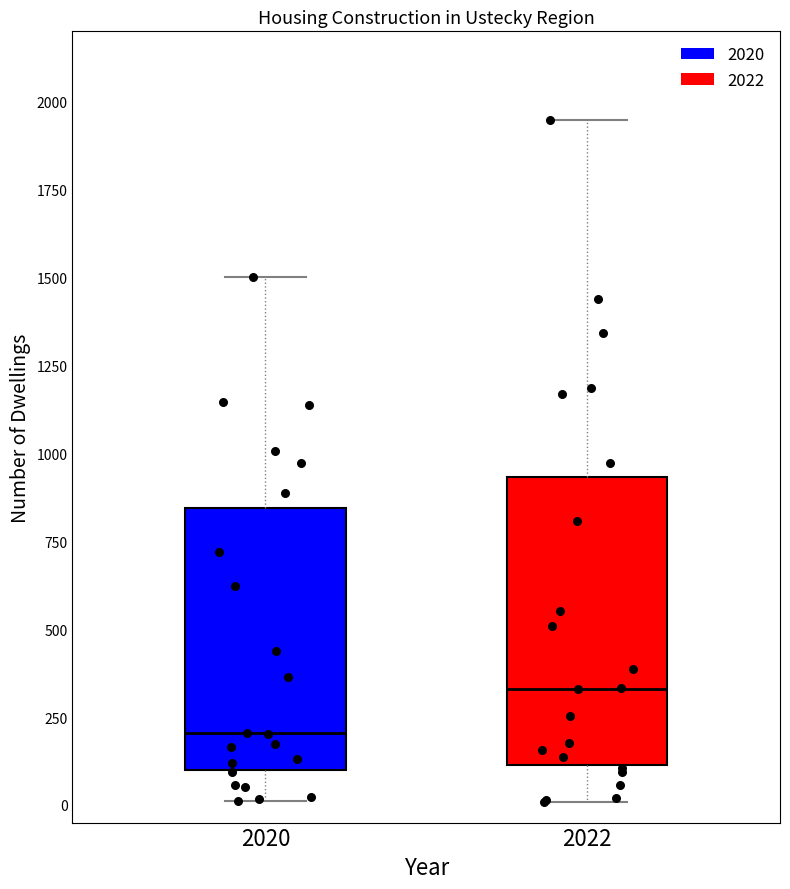

Which box is the tallest, from its lower edge to its upper edge?

2022